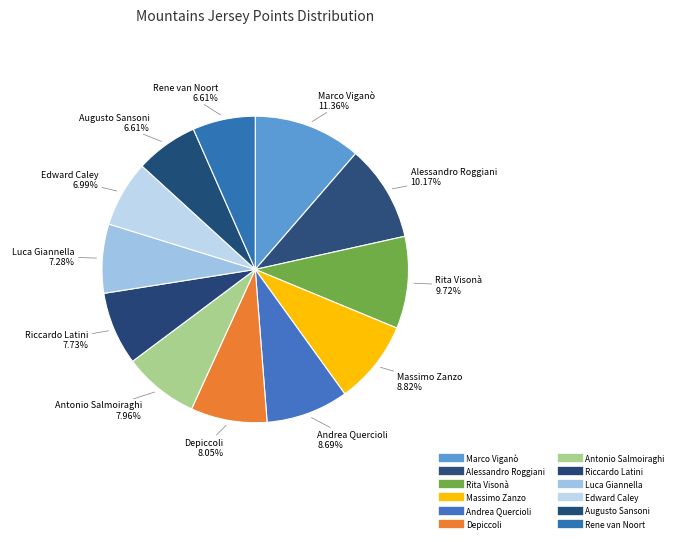

What percentage do Luca Giannella and Antonio Salmoiraghi together represent?

15.2%